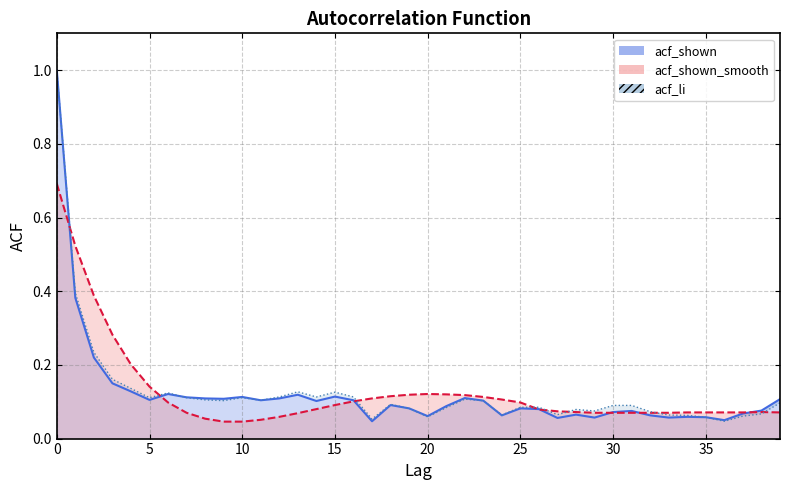

What is the highest value of the acf_li series?

1.0